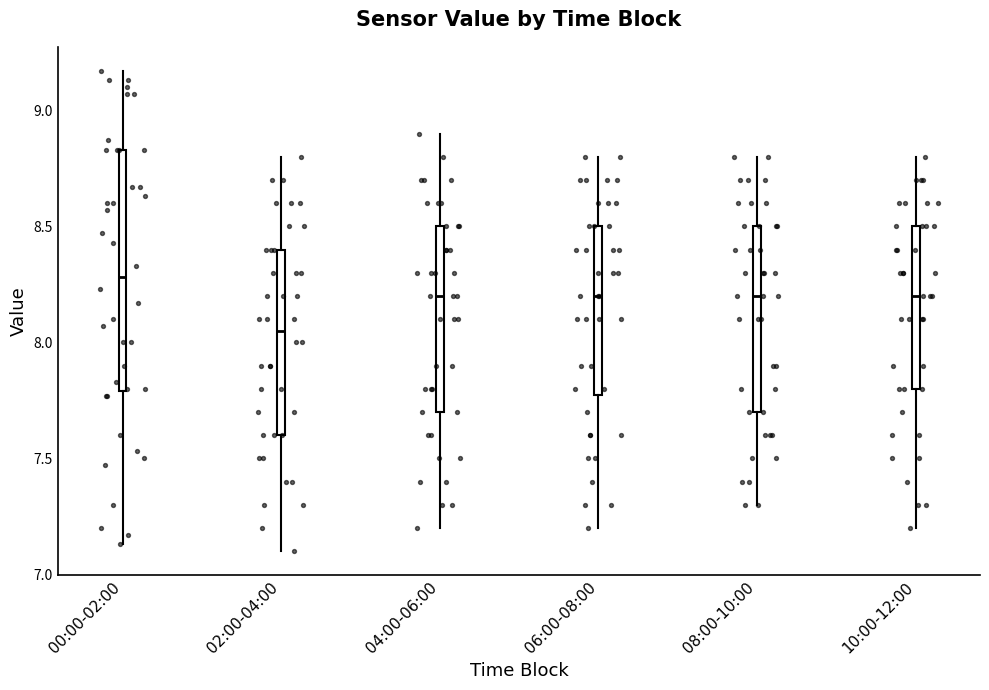

Which box is the tallest, from its lower edge to its upper edge?

00:00-02:00